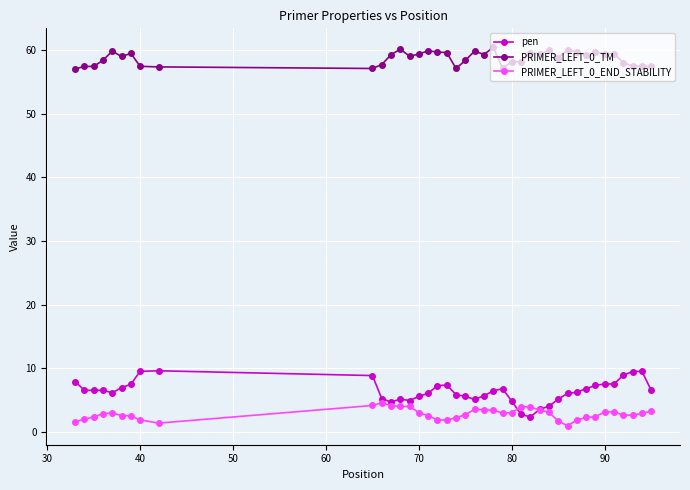

What is the value of the pen point at the 2nd from the left?

6.6